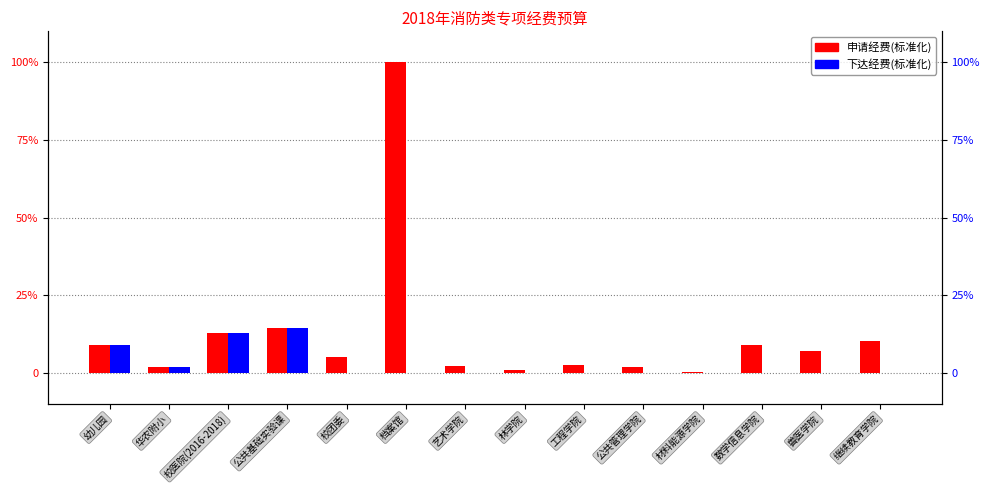

Reading left to right, extract all data points from this chart.

申请经费(标准化): 0.1	0.0	0.1	0.1	0.0	1.0	0.0	0.0	0.0	0.0	0.0	0.1	0.1	0.1
下达经费(标准化): 0.1	0.0	0.1	0.1	0.0	0.0	0.0	0.0	0.0	0.0	0.0	0.0	0.0	0.0